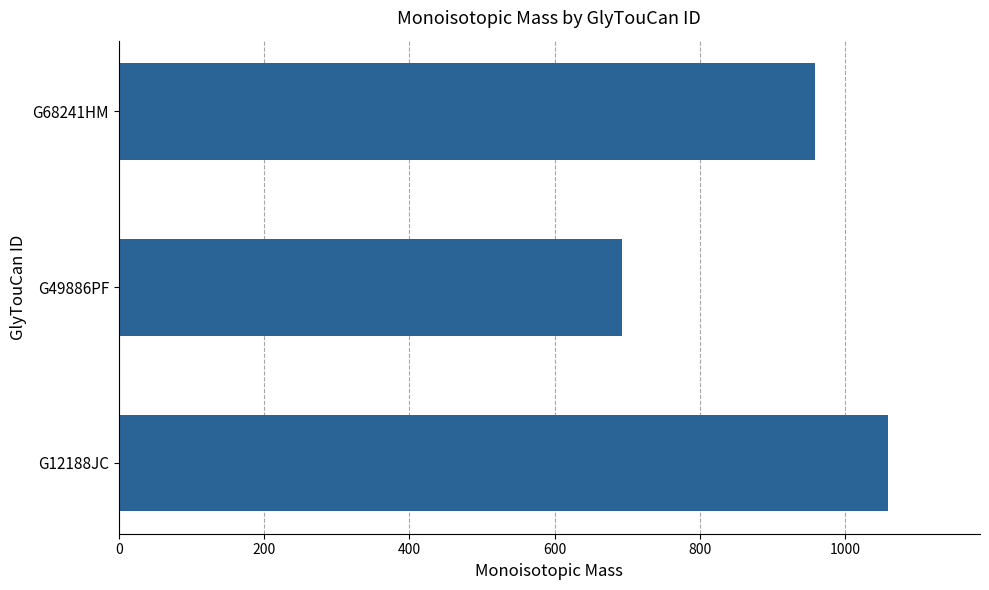

Reading bottom to top, extract all data points from this chart.

1058.4	693.3	958.3